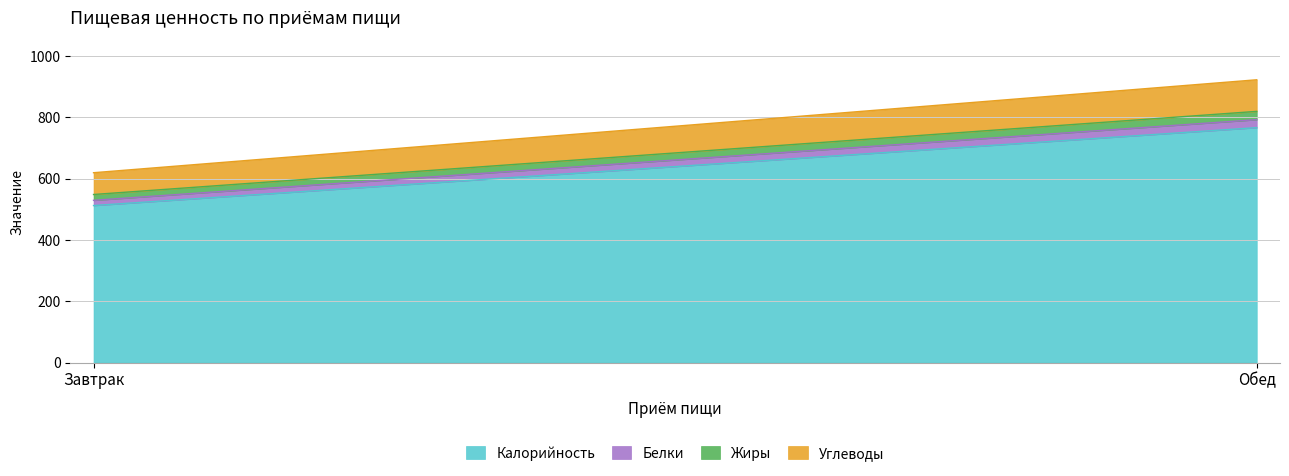

What is the total value across all series at Завтрак?

619